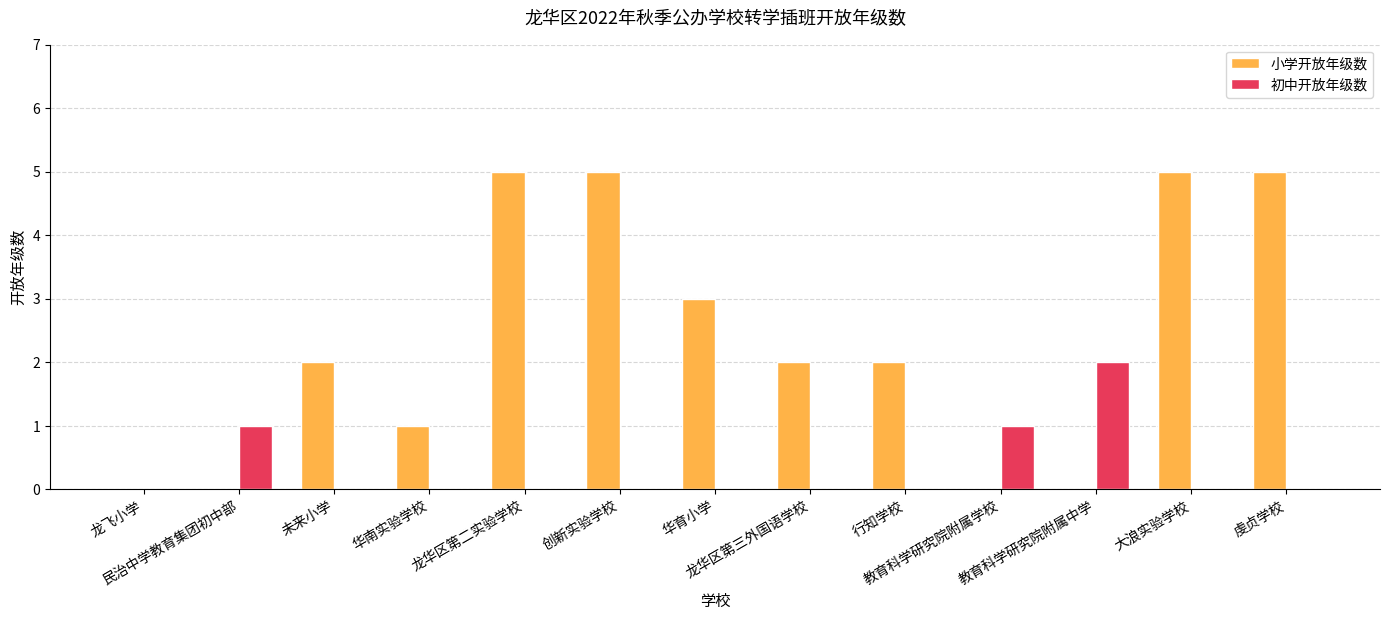

Which series has the largest total across all categories?

小学开放年级数